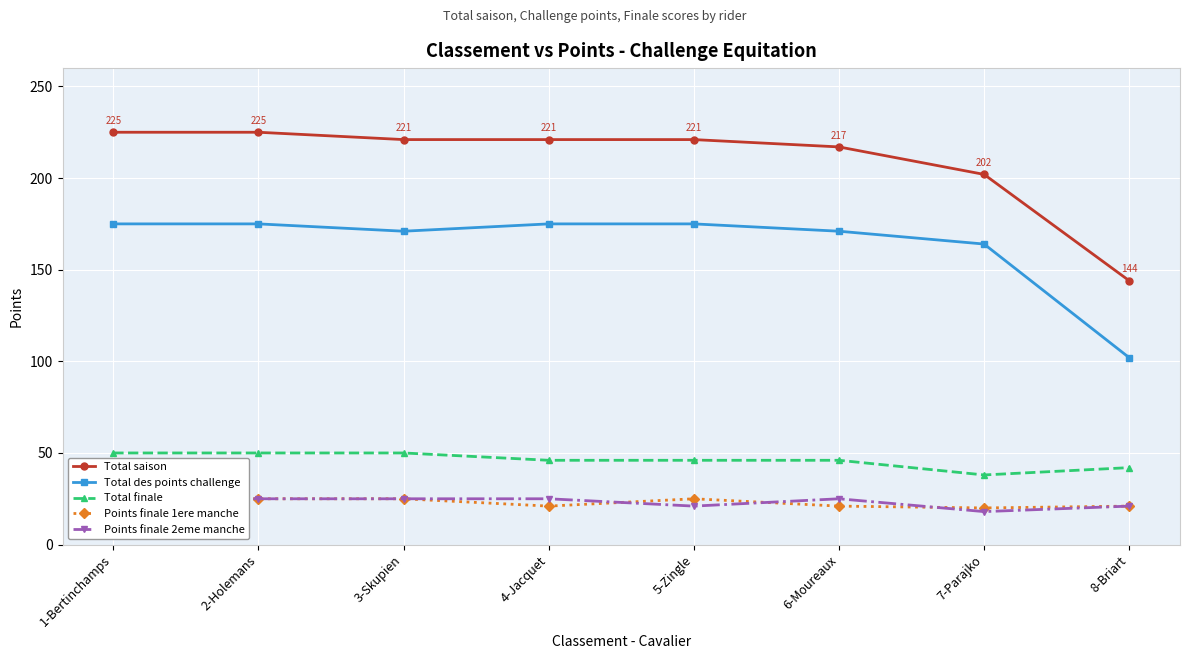

The value of Total saison at 6-Moureaux is 217. True or false?

True